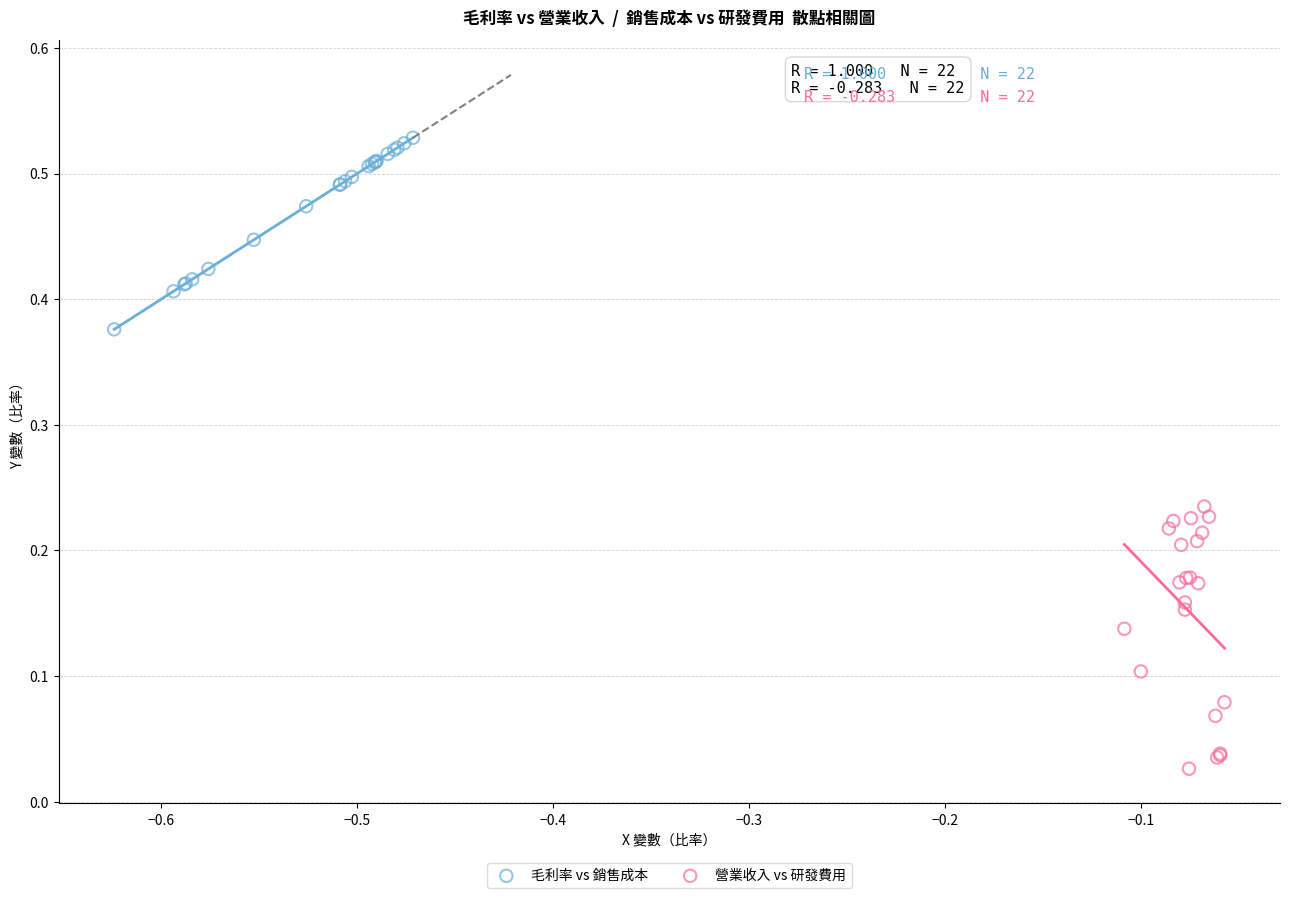

What are all the series names shown in the legend?

毛利率 vs 銷售成本, 營業收入 vs 研發費用